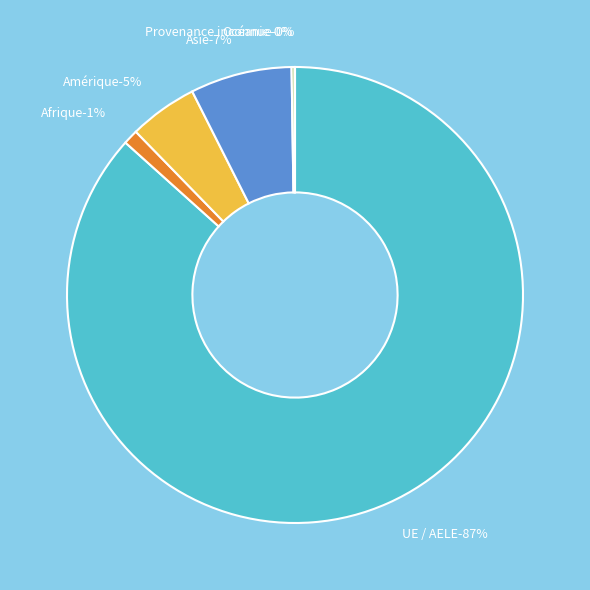

The Océanie slice represents 0% of the pie. True or false?

True